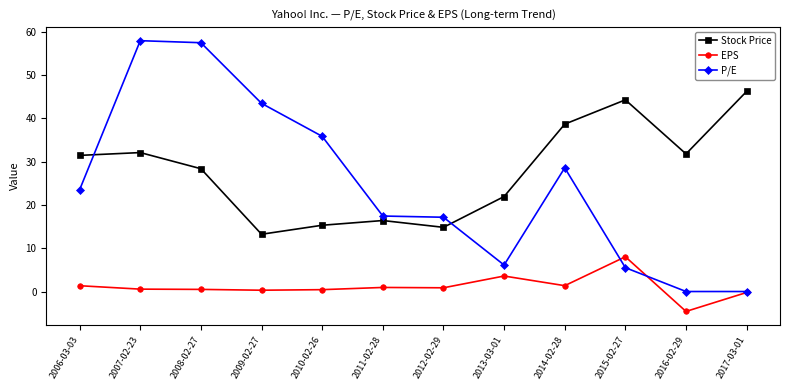

What is the value of the Stock Price point at the 6th from the left?

16.4